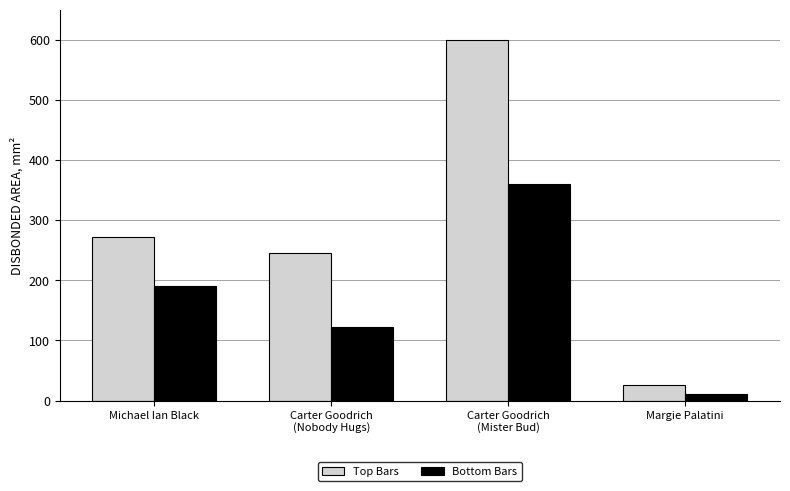

What are all the series names shown in the legend?

Top Bars, Bottom Bars